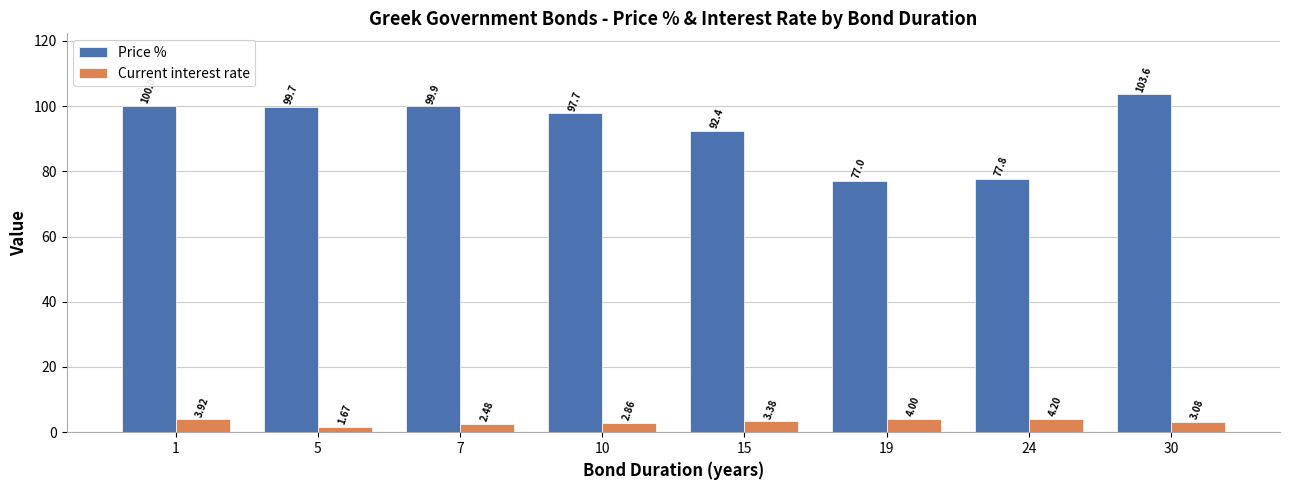

What is the value of the Current interest rate bar at the 5th from the left?

3.4